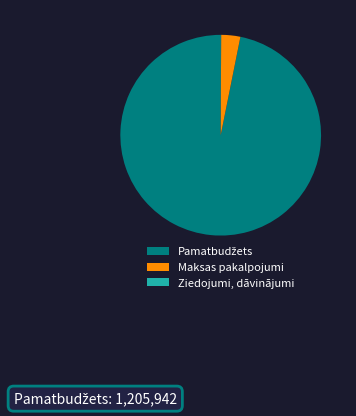

Is there a majority slice in this chart?

Yes